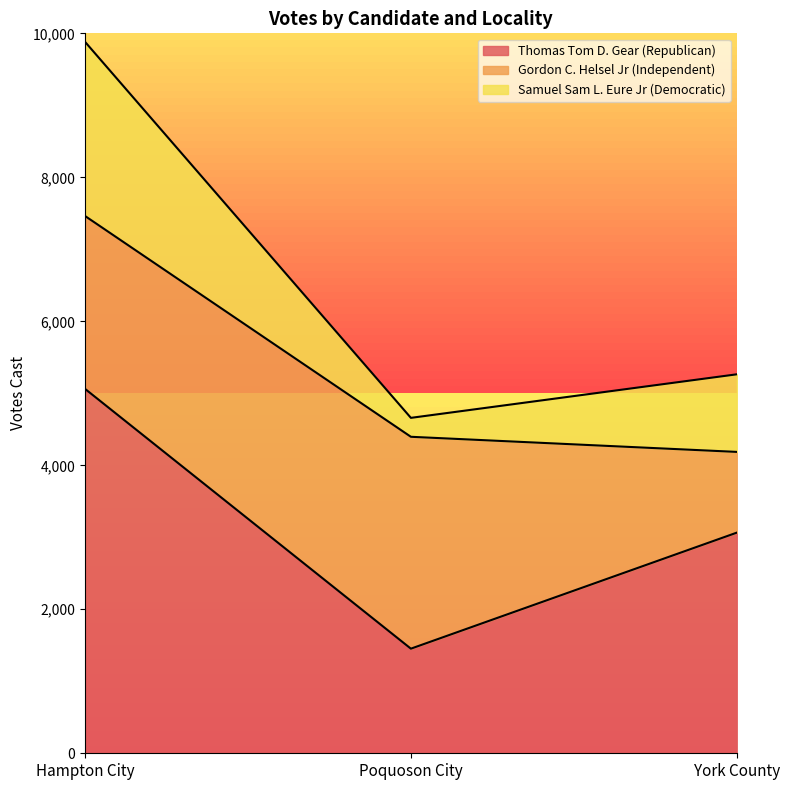

True or false: Gordon C. Helsel Jr (Independent) has a value of 4025 at Hampton City.

False